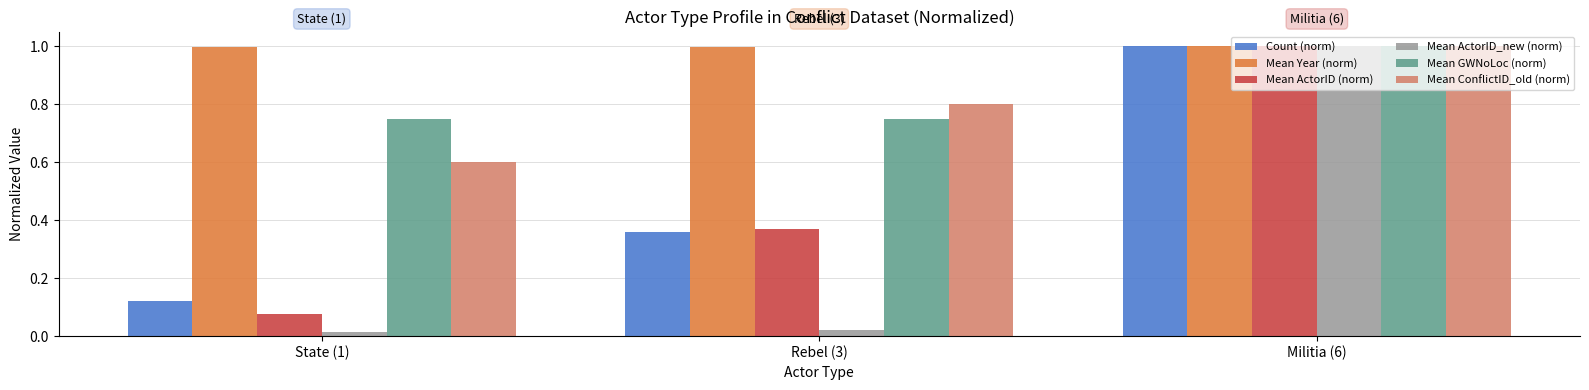

What is the label of the 2nd bar from the left?

Rebel (3)